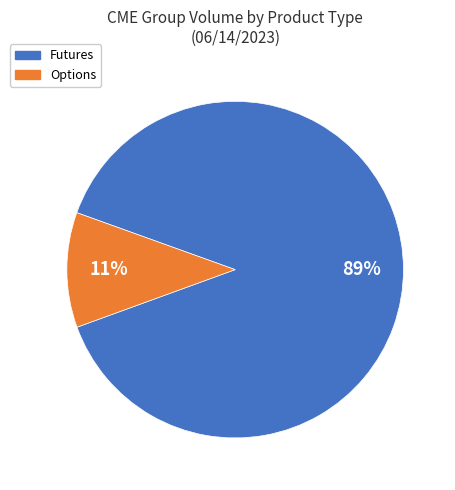

To the nearest percent, what is the average slice percentage?

50%